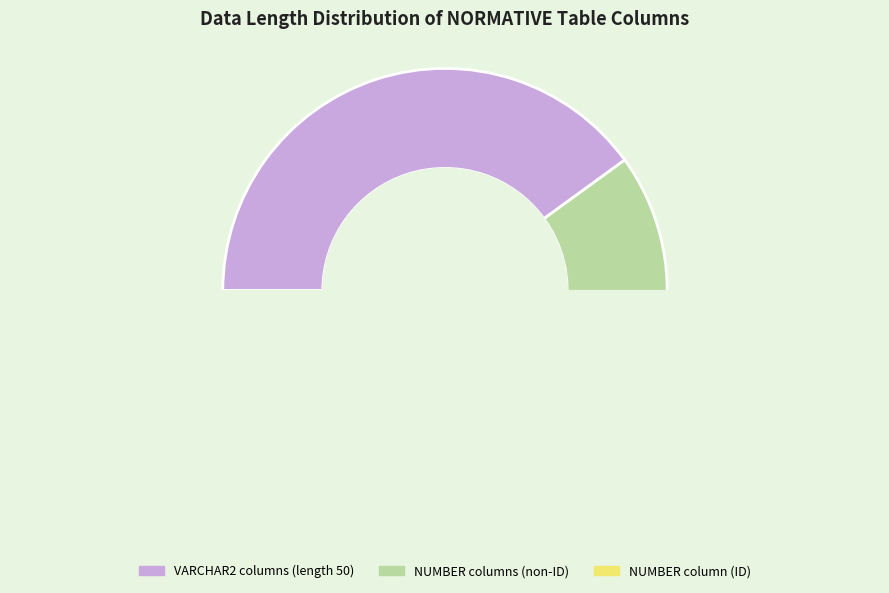

Is it true that NUM is 1% of the pie?

False